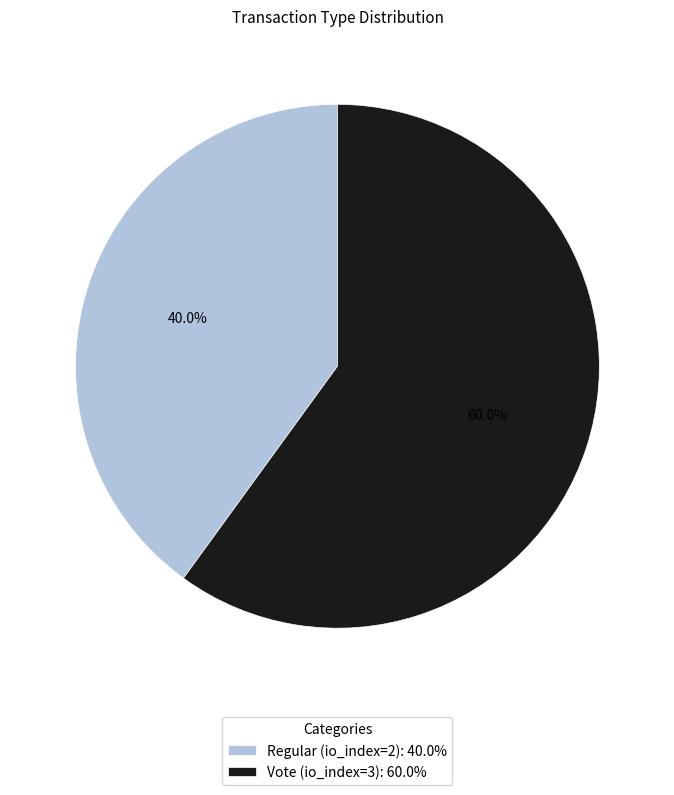

Between Regular (io_index=2): 40.0% and Vote (io_index=3): 60.0%, which is larger?

Vote (io_index=3): 60.0%